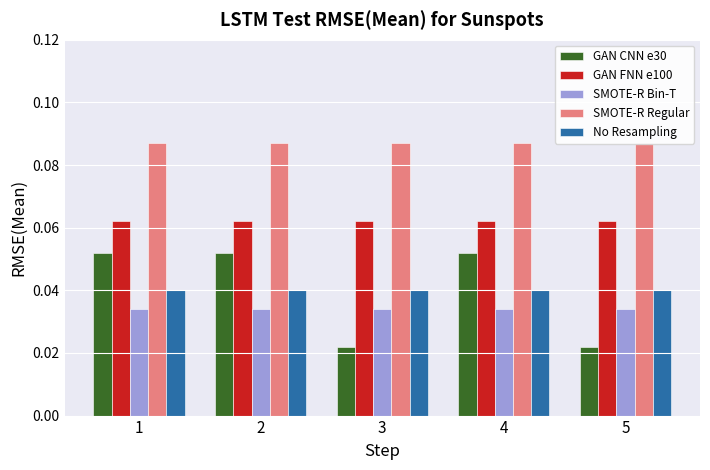

Reading right to left, extract all data points from this chart.

GAN CNN e30: 5=0.0	4=0.1	3=0.0	2=0.1	1=0.1
GAN FNN e100: 5=0.1	4=0.1	3=0.1	2=0.1	1=0.1
SMOTE-R Bin-T: 5=0.0	4=0.0	3=0.0	2=0.0	1=0.0
SMOTE-R Regular: 5=0.1	4=0.1	3=0.1	2=0.1	1=0.1
No Resampling: 5=0.0	4=0.0	3=0.0	2=0.0	1=0.0